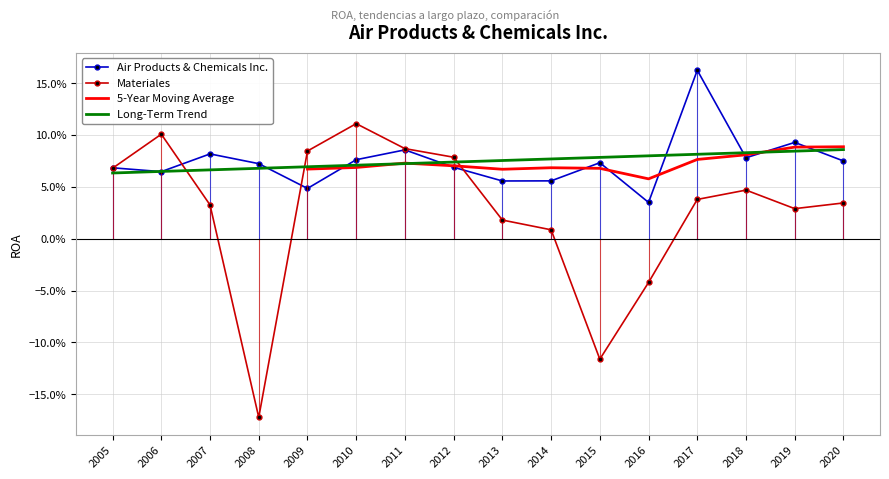

Is it true that Air Products & Chemicals Inc. equals 0.0 at 2010?

False